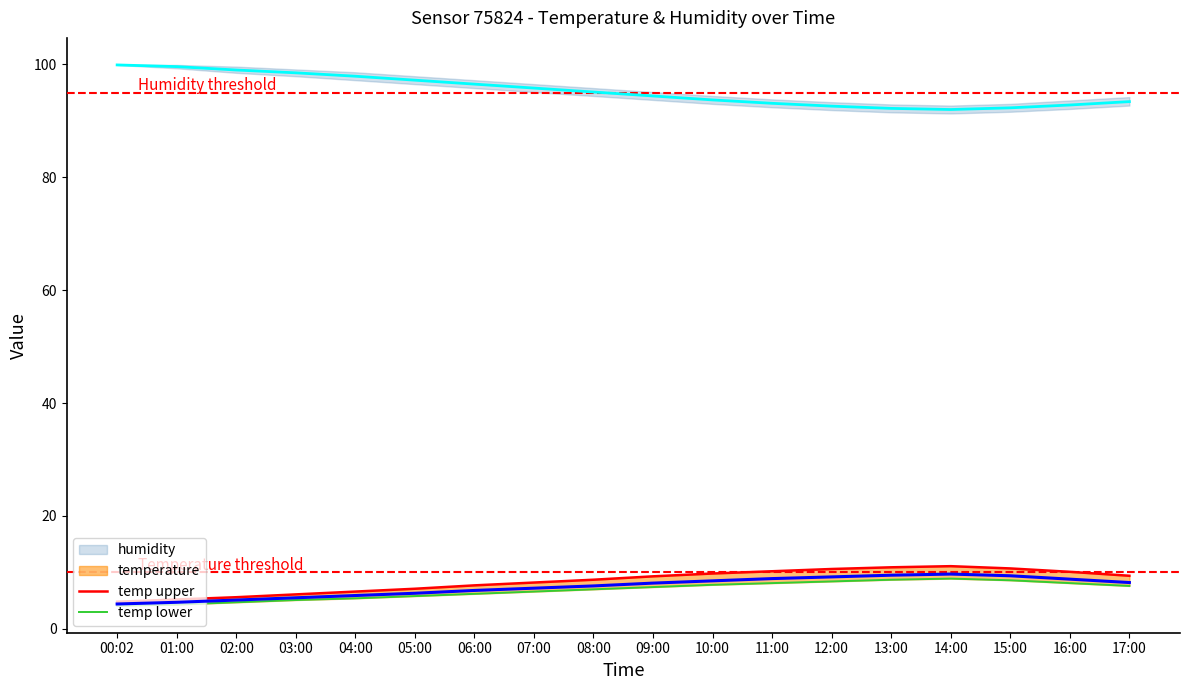

Which has a higher value, 03:00 or 15:00?

03:00